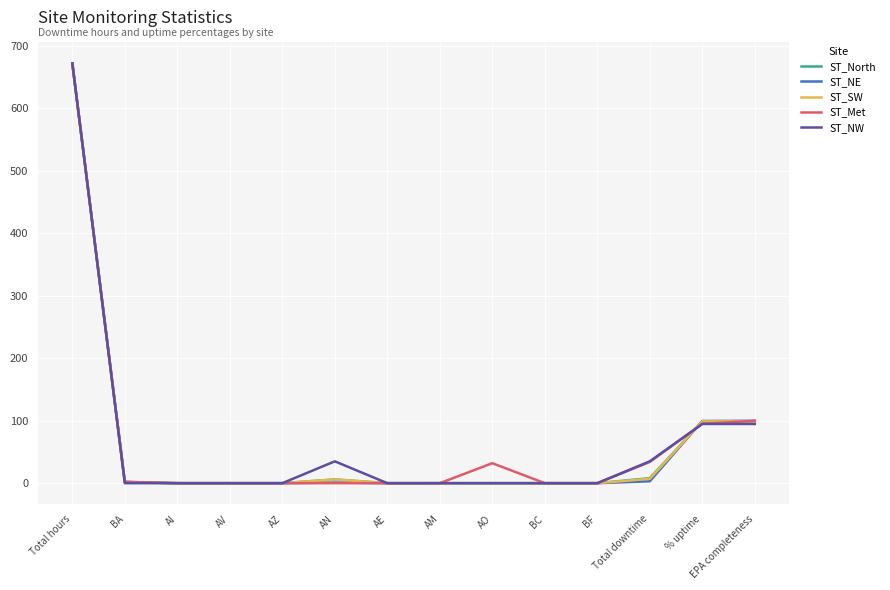

The value of ST_North at AN is 6.0. True or false?

True